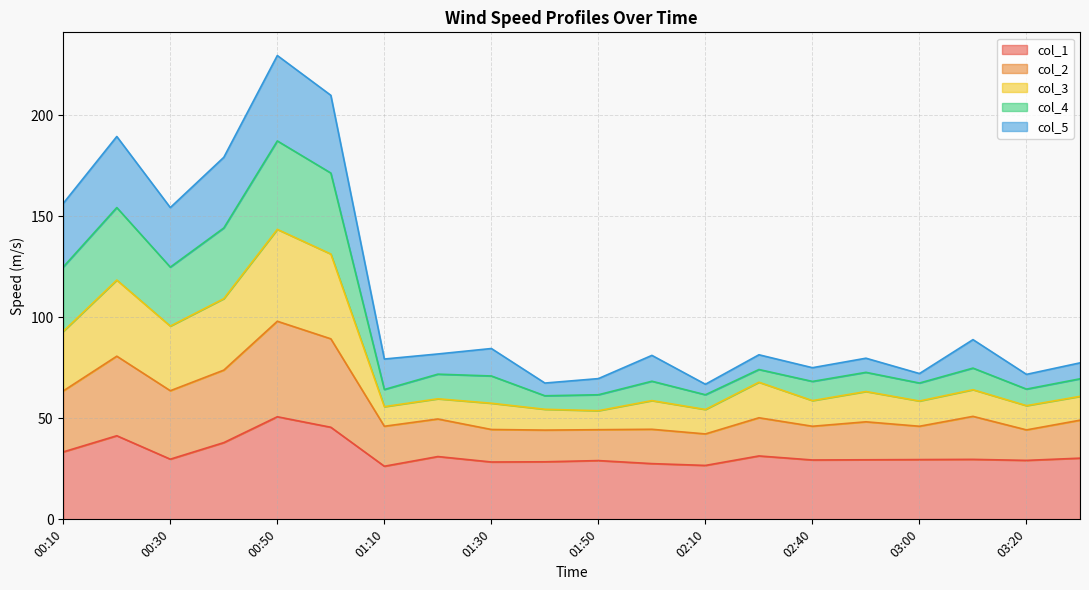

At which category does col_1 reach its first local peak?

00:20